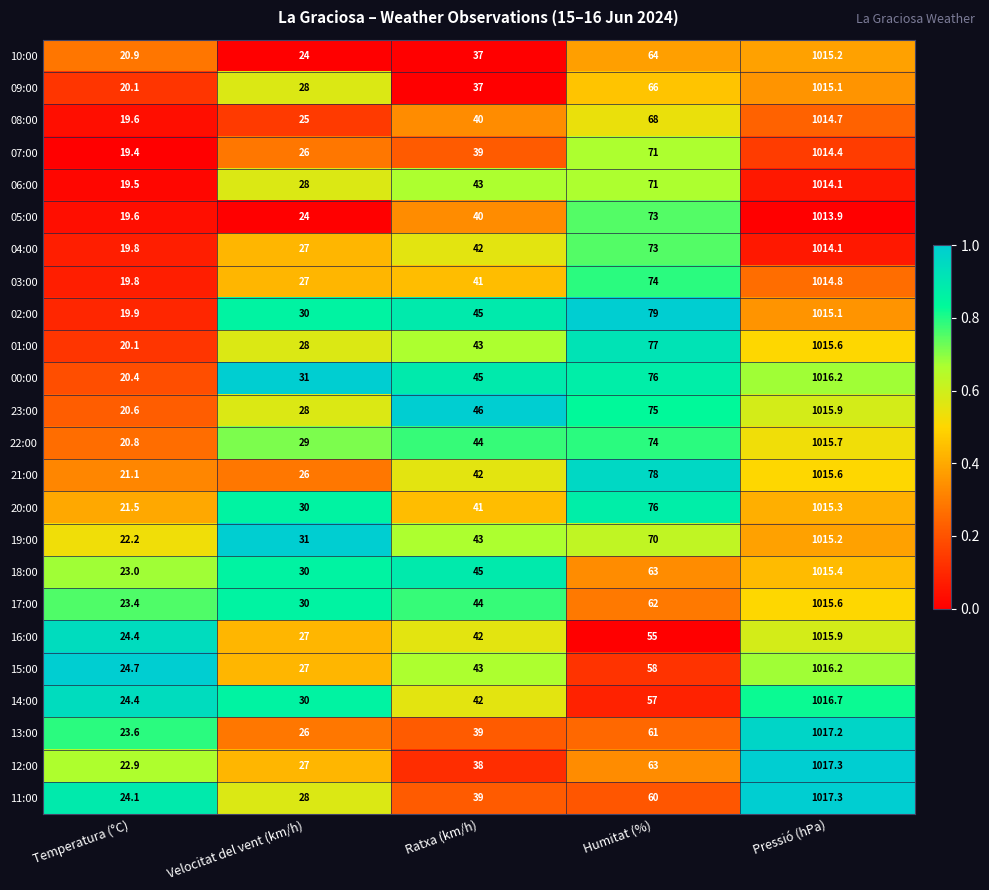

Which category has the highest value across all series?

Pressió (hPa)